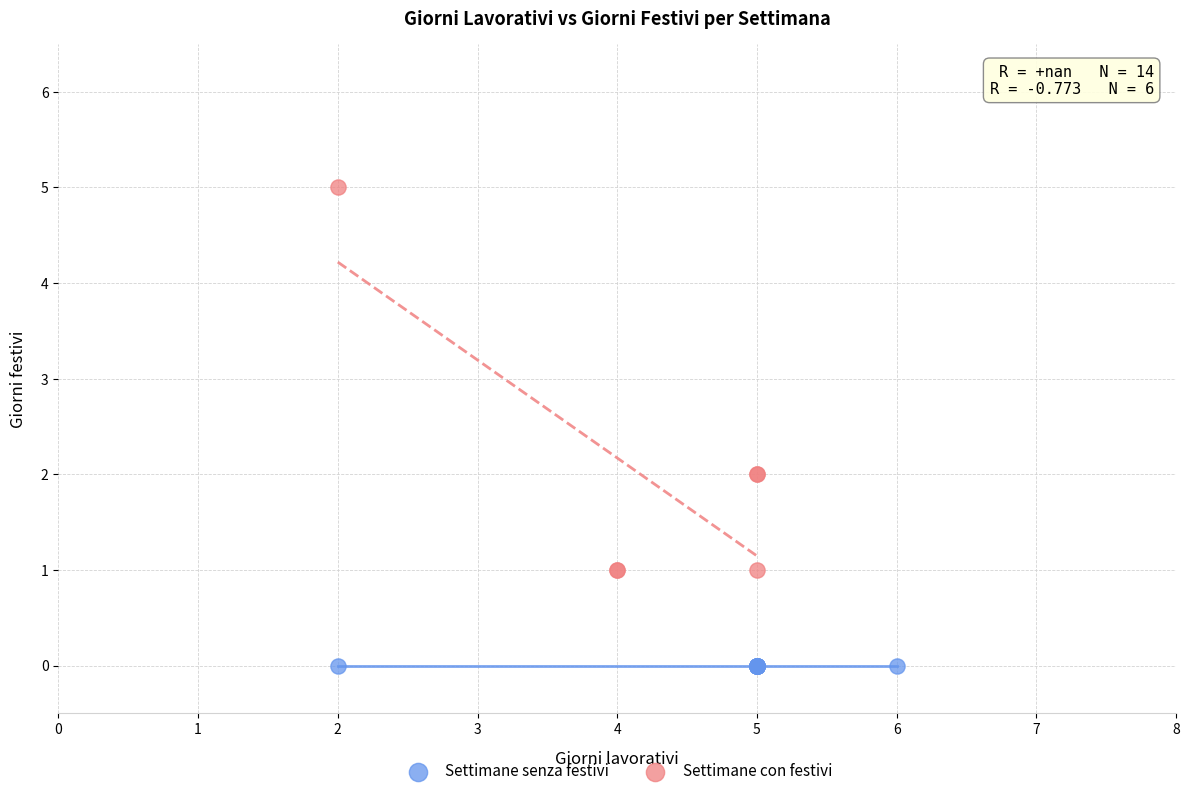

Which series reaches the minimum Y coordinate?

Settimane senza festivi